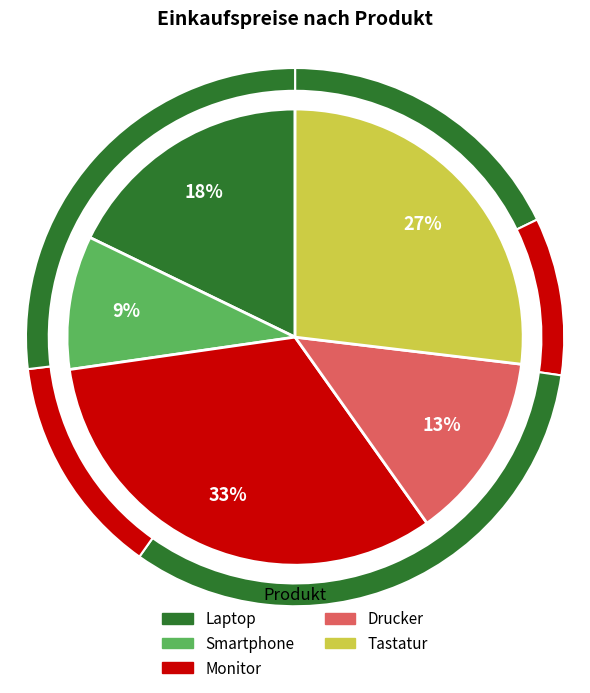

Rank the categories by value from highest to lowest.

Monitor, Tastatur, Laptop, Drucker, Smartphone